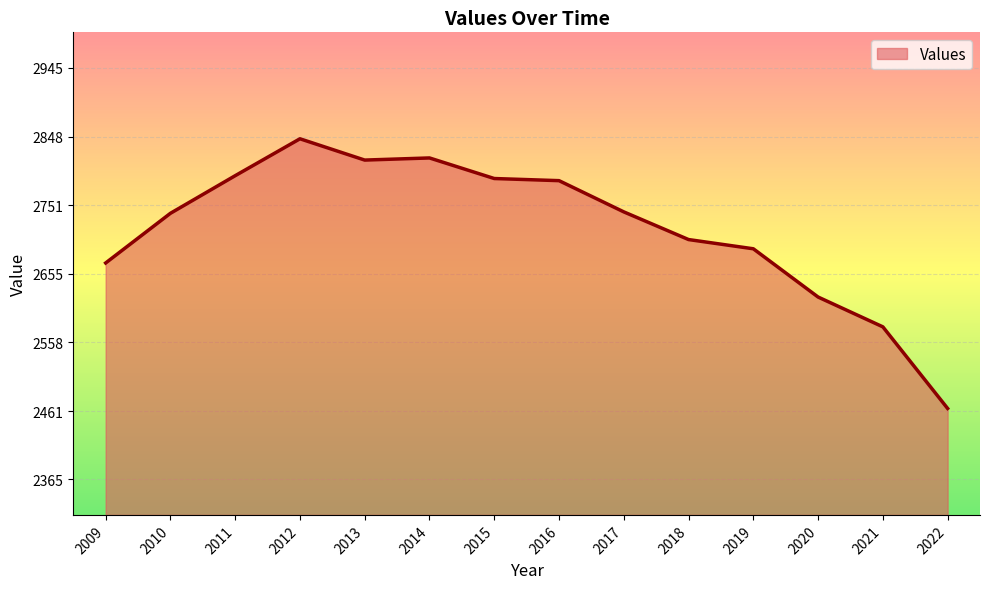

Which label corresponds to the smallest value in the chart?

2022